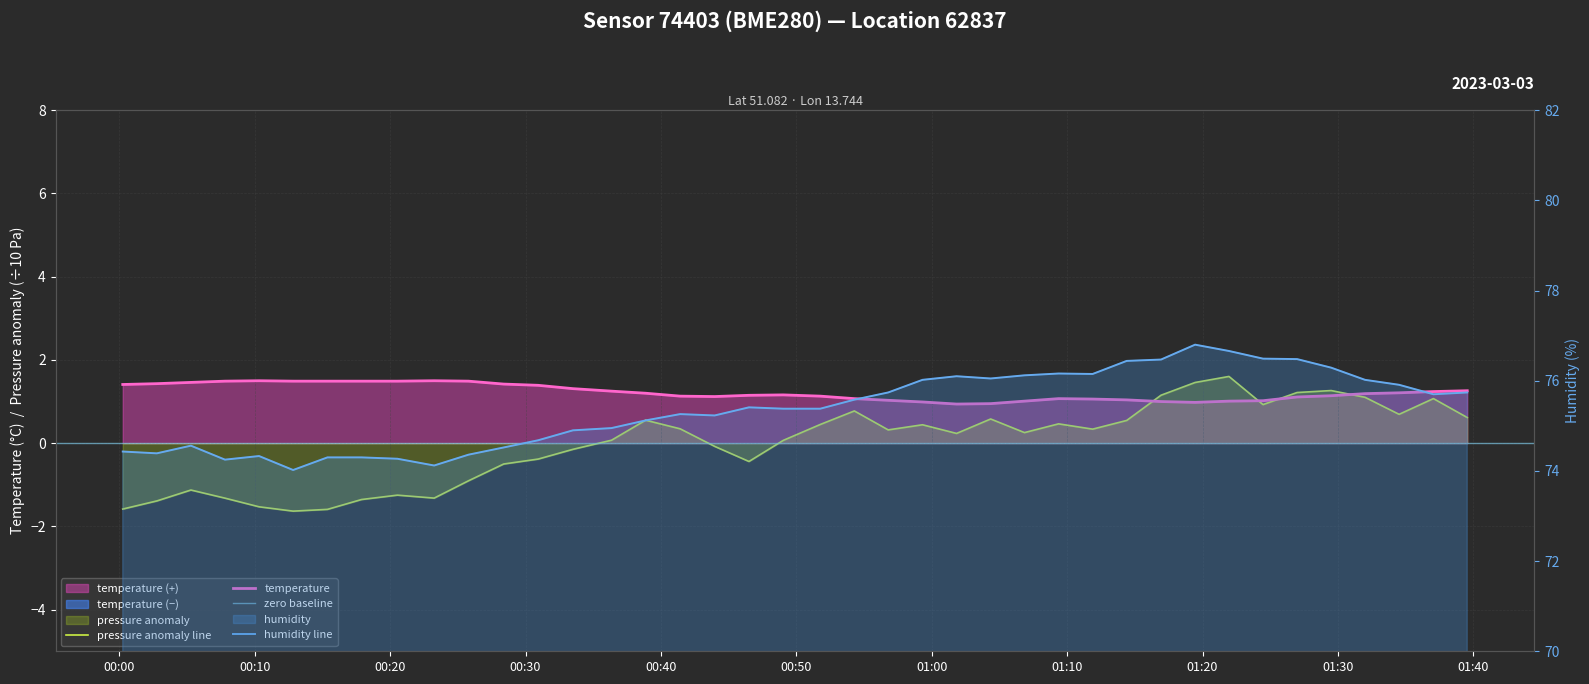

In humidity, how many points are lower than both neighbors (excluding endpoints)?

8